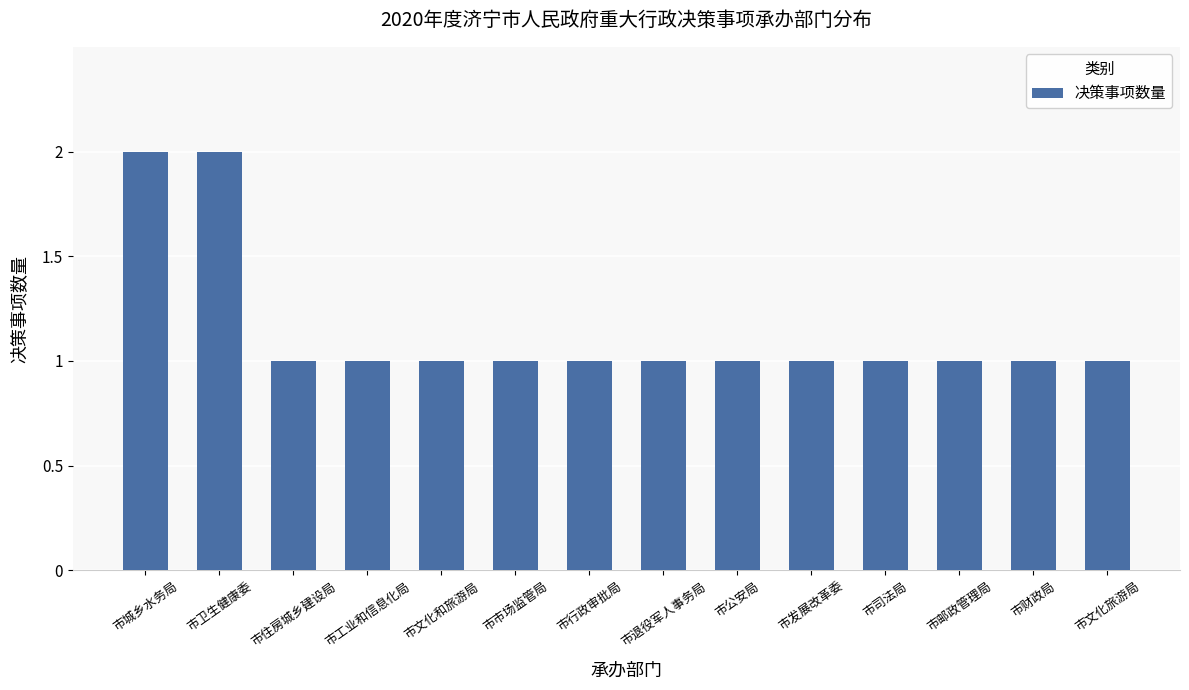

What is the label of the 8th bar from the right?

市行政审批局